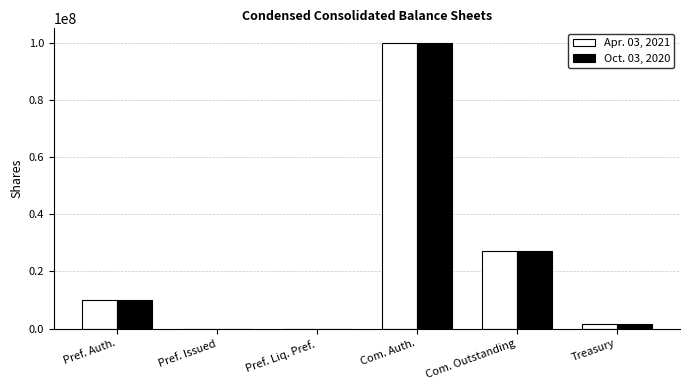

At which label does Apr. 03, 2021 reach its peak?

Com. Auth.